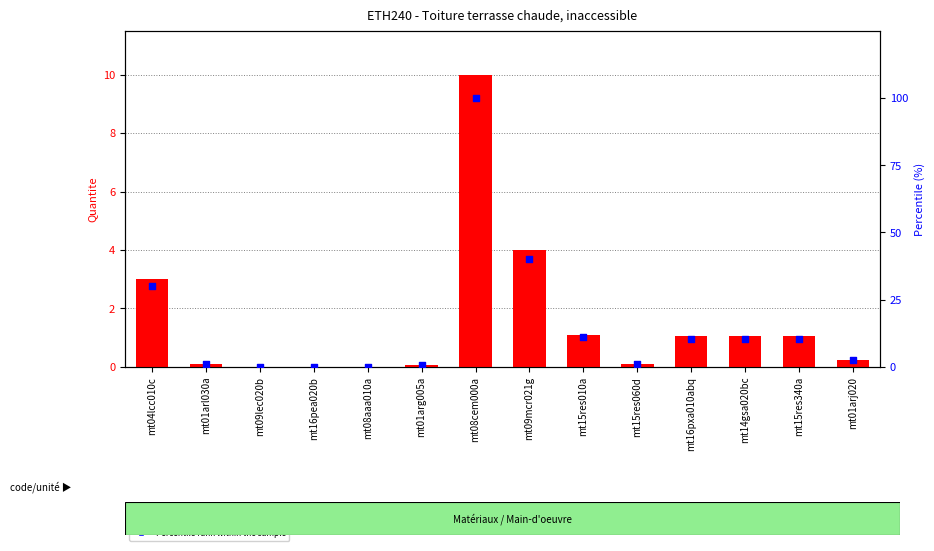

At how many categories does at least one series exceed 10?

7